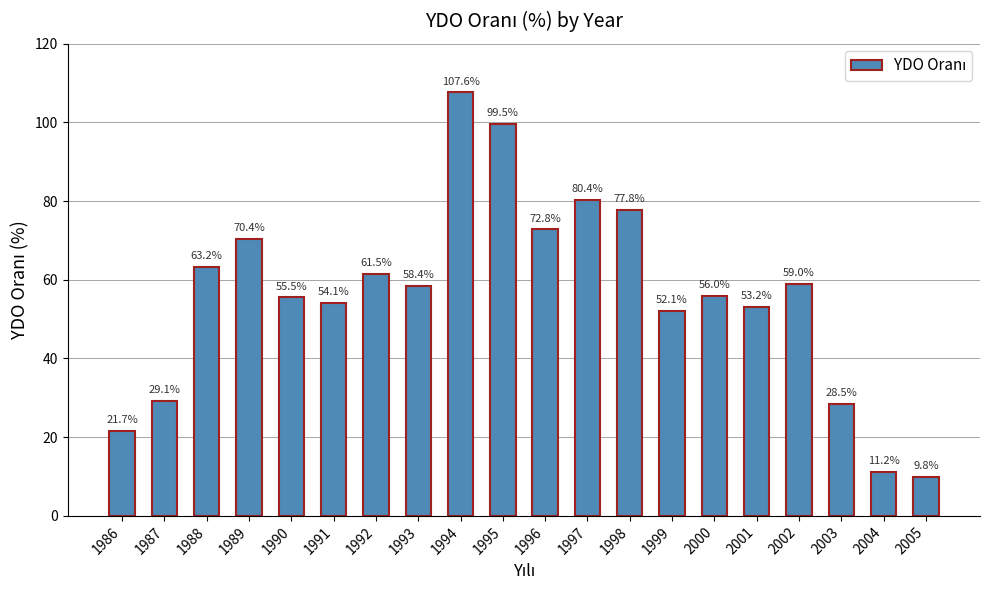

How many data points are less than 58?

10